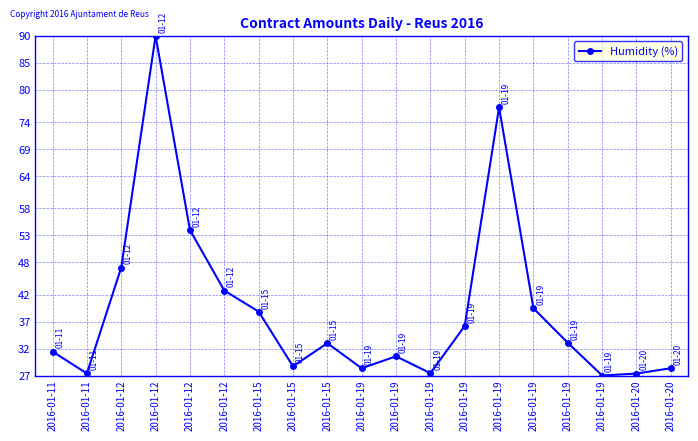

How many lines are shown in the chart?

1